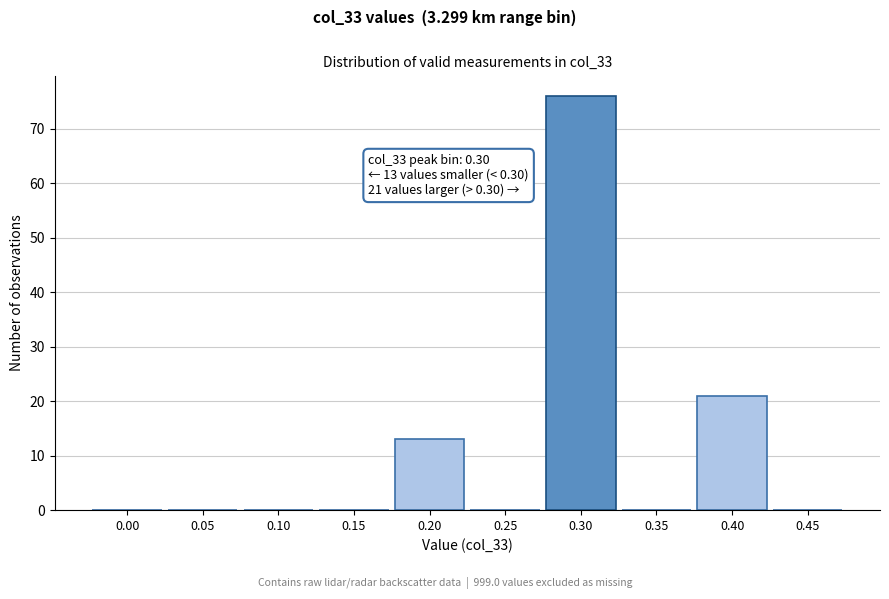

Is it true that the value at 0.10 is 0?

True